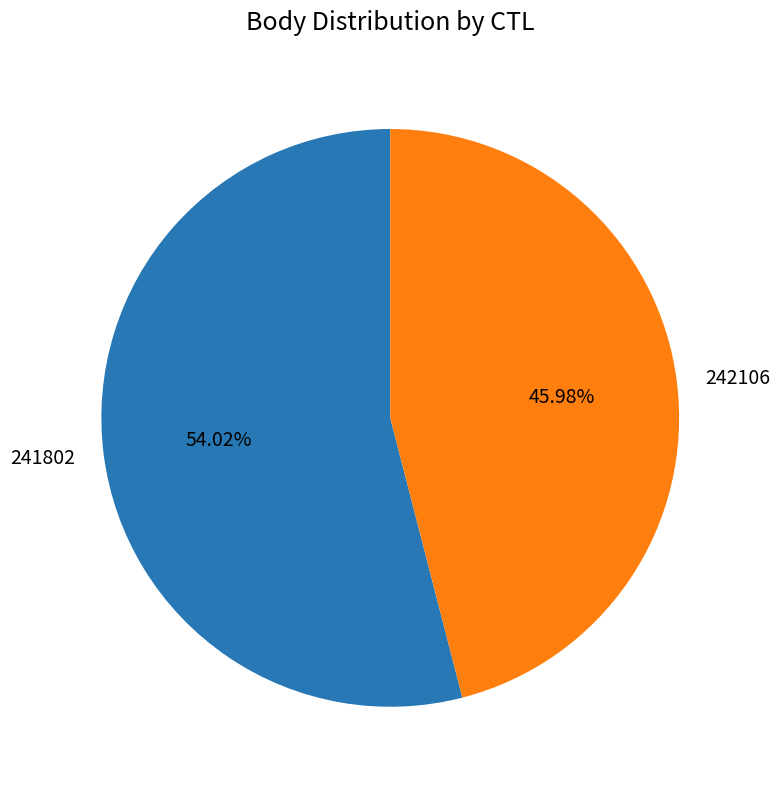

To the nearest percent, what percentage of the pie is 242106?

46%